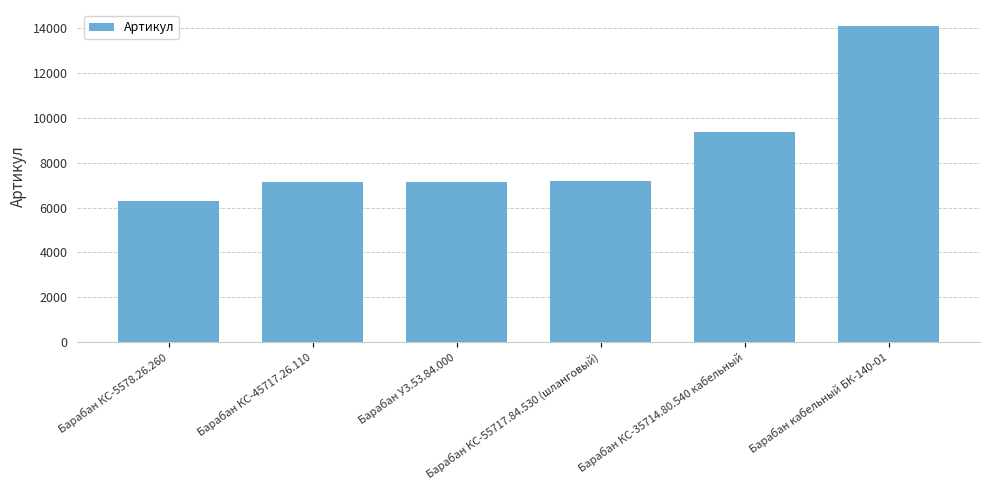

What is the change in value from Барабан У3.53.84.000 to Барабан кабельный БК-140-01?

+6938